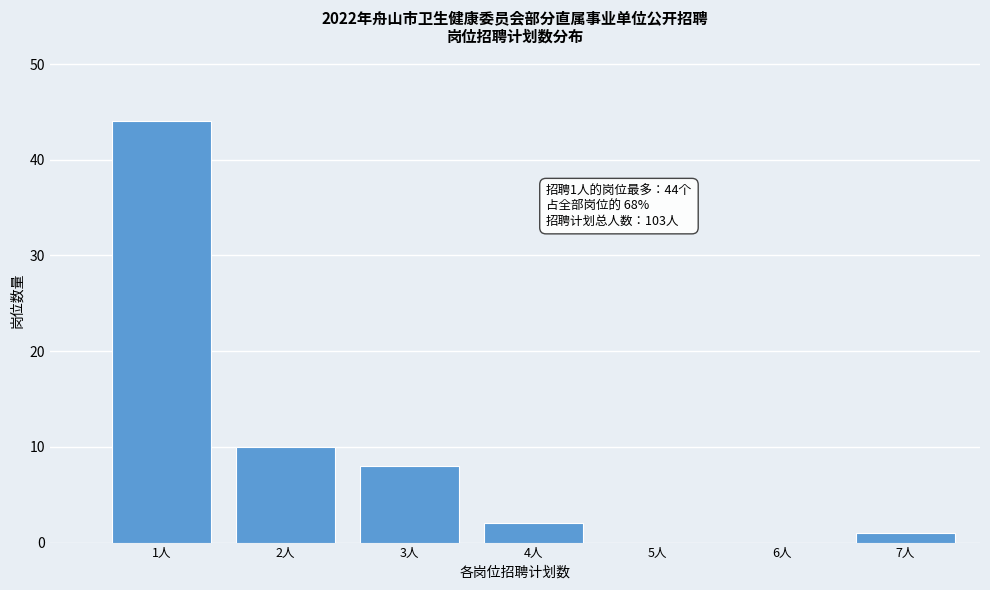

Reading left to right, what are all the values shown in this chart?

1人=44	2人=10	3人=8	4人=2	5人=0	6人=0	7人=1